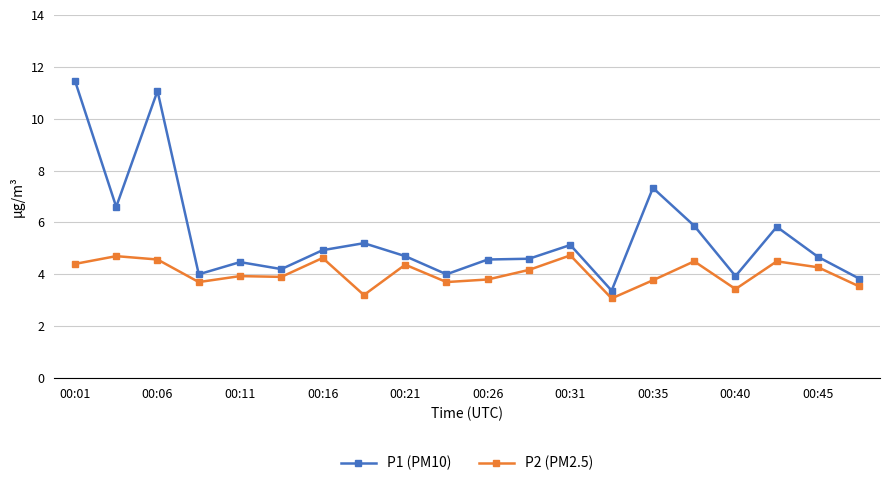

What is the lowest value of the P1 (PM10) series?

3.4